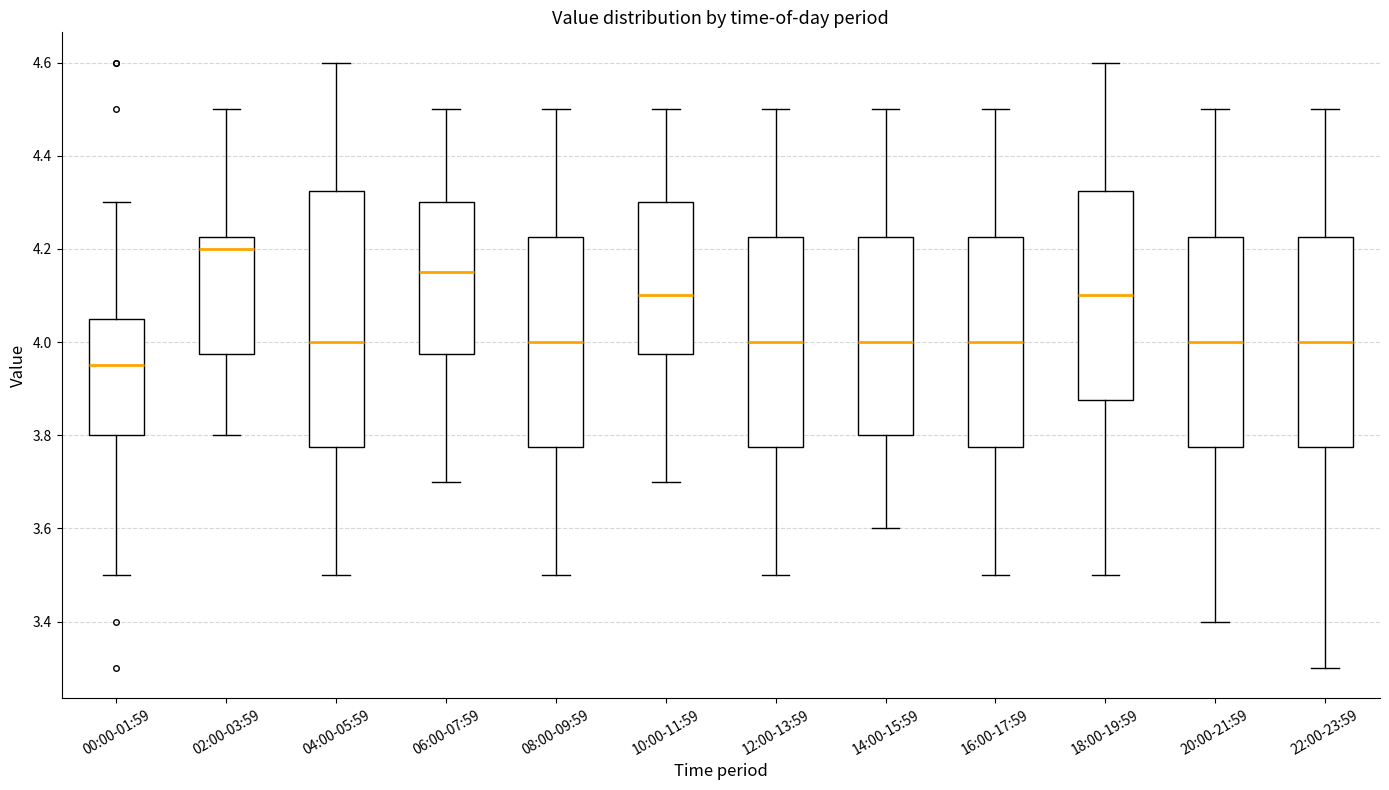

Reading left to right, transcribe this box plot: for each box, give where its median line is, the range the box spans, and where its two whiskers end, as read against the y-axis. The values are not printed on the chart, so give them approximately, as read against the axis.

00:00-01:59: median 3.96, box 3.80 to 4.06, whiskers 3.50 to 4.30
02:00-03:59: median 4.20, box 3.98 to 4.22, whiskers 3.80 to 4.50
04:00-05:59: median 4.00, box 3.78 to 4.32, whiskers 3.50 to 4.60
06:00-07:59: median 4.16, box 3.98 to 4.30, whiskers 3.70 to 4.50
08:00-09:59: median 4.00, box 3.78 to 4.22, whiskers 3.50 to 4.50
10:00-11:59: median 4.10, box 3.98 to 4.30, whiskers 3.70 to 4.50
12:00-13:59: median 4.00, box 3.78 to 4.22, whiskers 3.50 to 4.50
14:00-15:59: median 4.00, box 3.80 to 4.22, whiskers 3.60 to 4.50
16:00-17:59: median 4.00, box 3.78 to 4.22, whiskers 3.50 to 4.50
18:00-19:59: median 4.10, box 3.88 to 4.32, whiskers 3.50 to 4.60
20:00-21:59: median 4.00, box 3.78 to 4.22, whiskers 3.40 to 4.50
22:00-23:59: median 4.00, box 3.78 to 4.22, whiskers 3.30 to 4.50